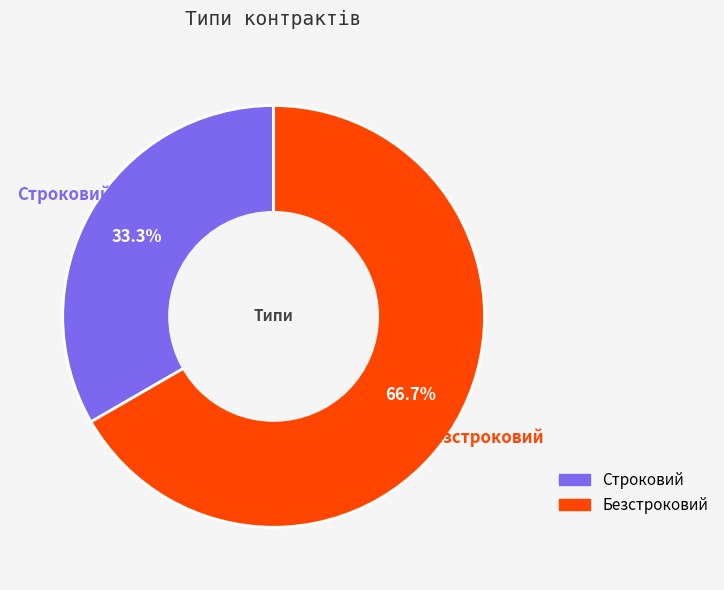

Between Безстроковий and Строковий, which is larger?

Безстроковий